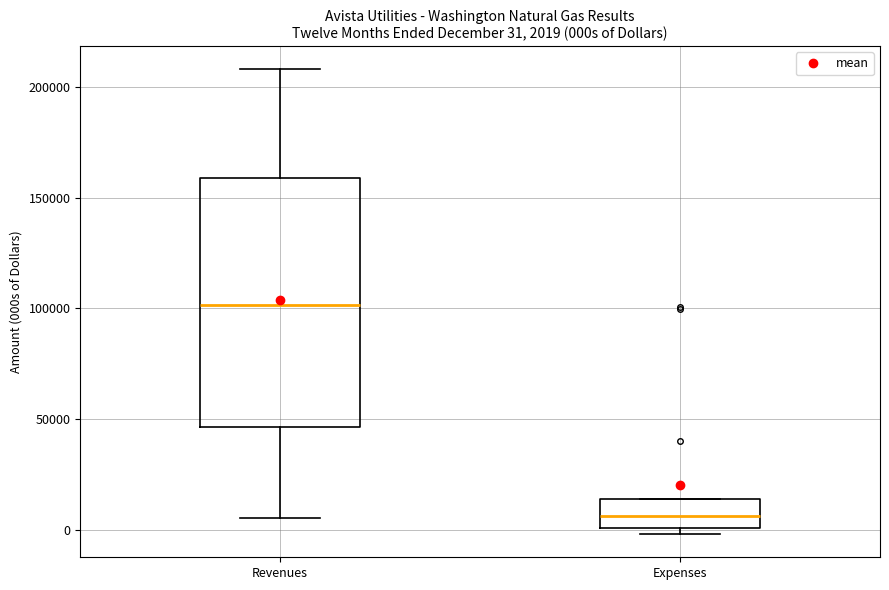

Which box's median line is the lowest?

Expenses